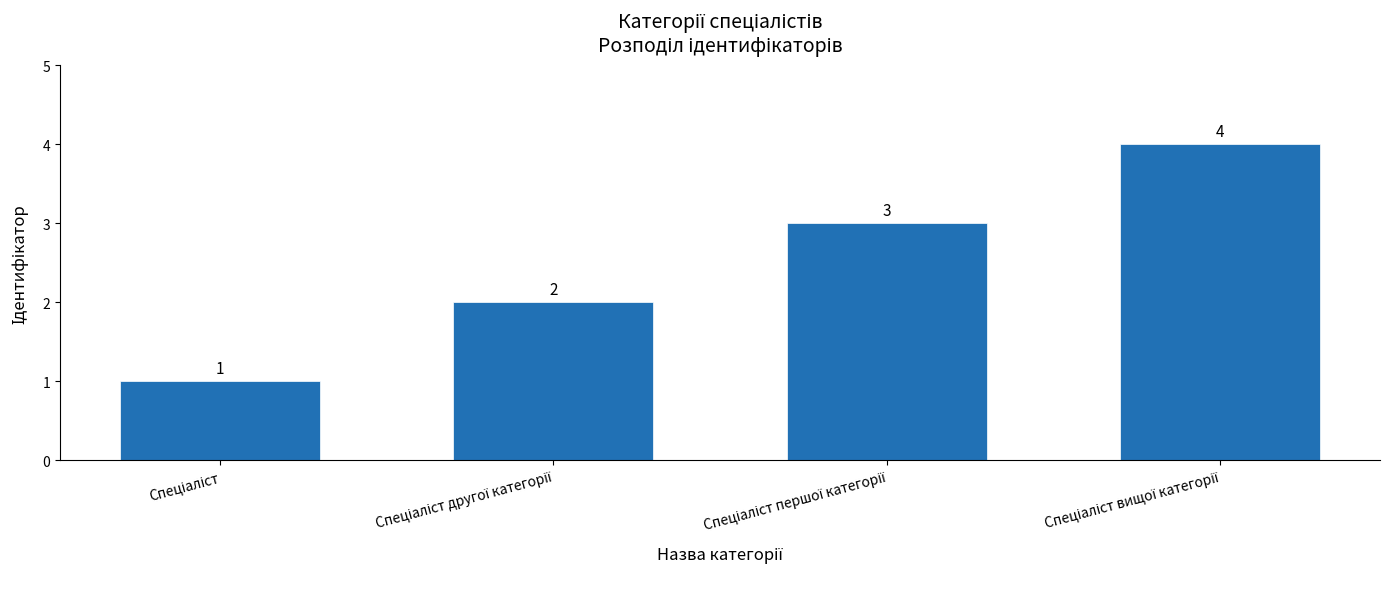

What is the difference between the maximum and minimum values?

3